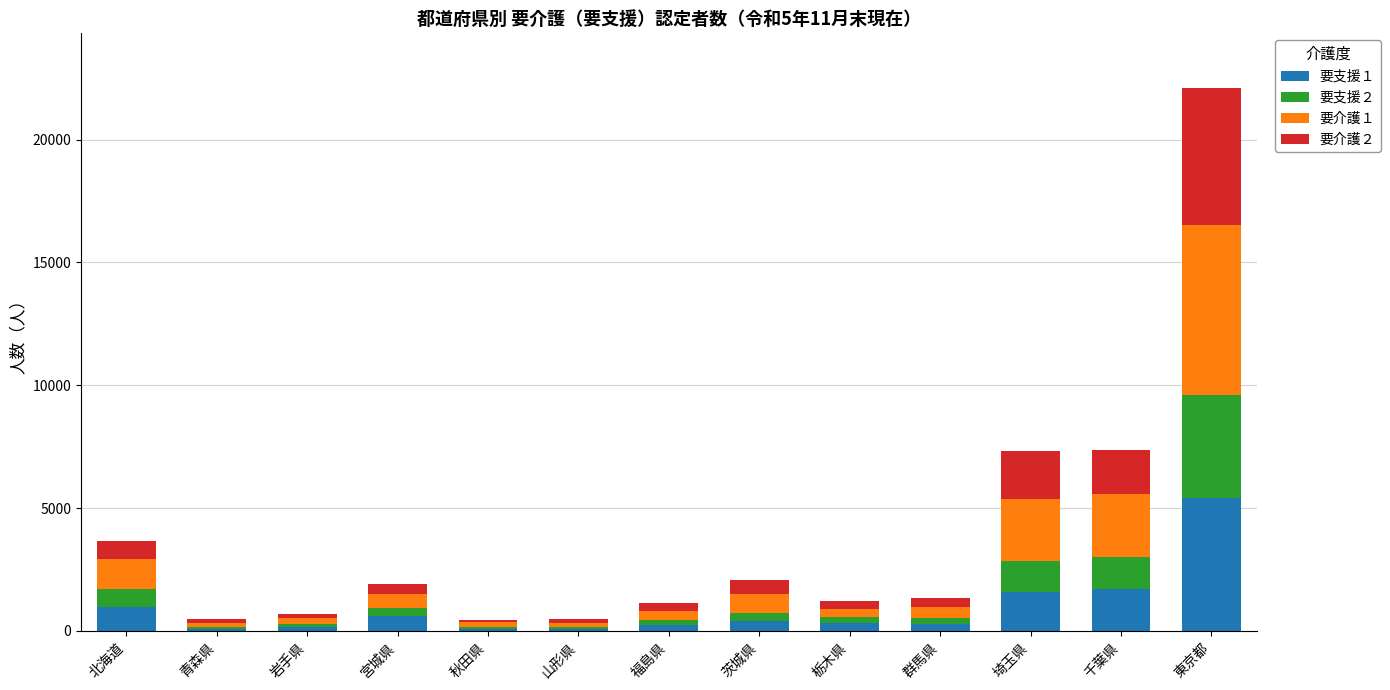

At which label does 要支援１ reach its peak?

東京都